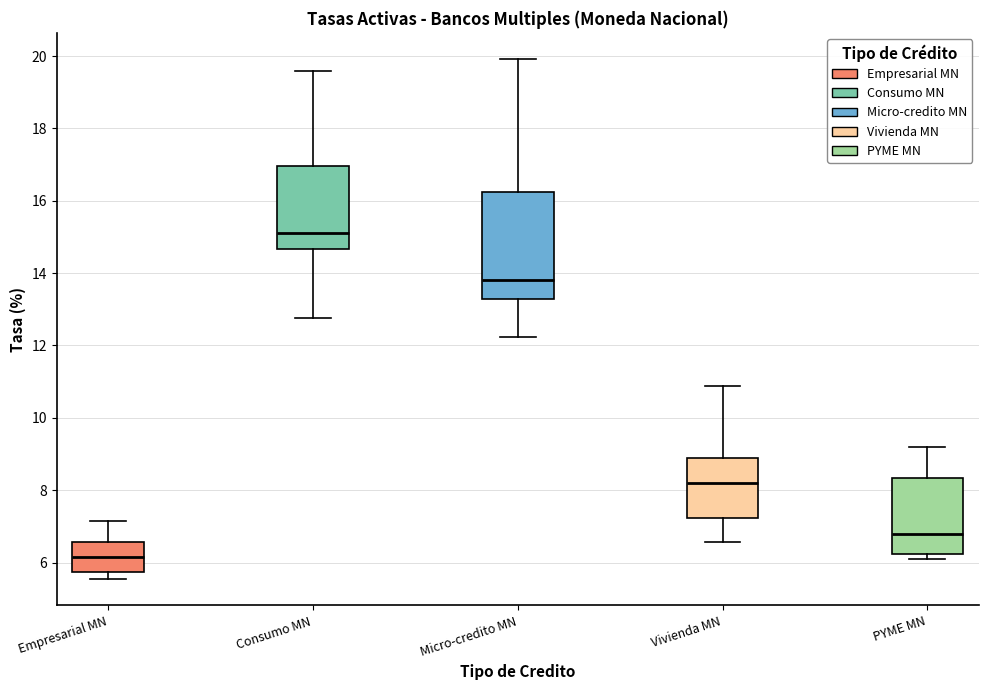

Which box's median line is the highest?

Consumo MN